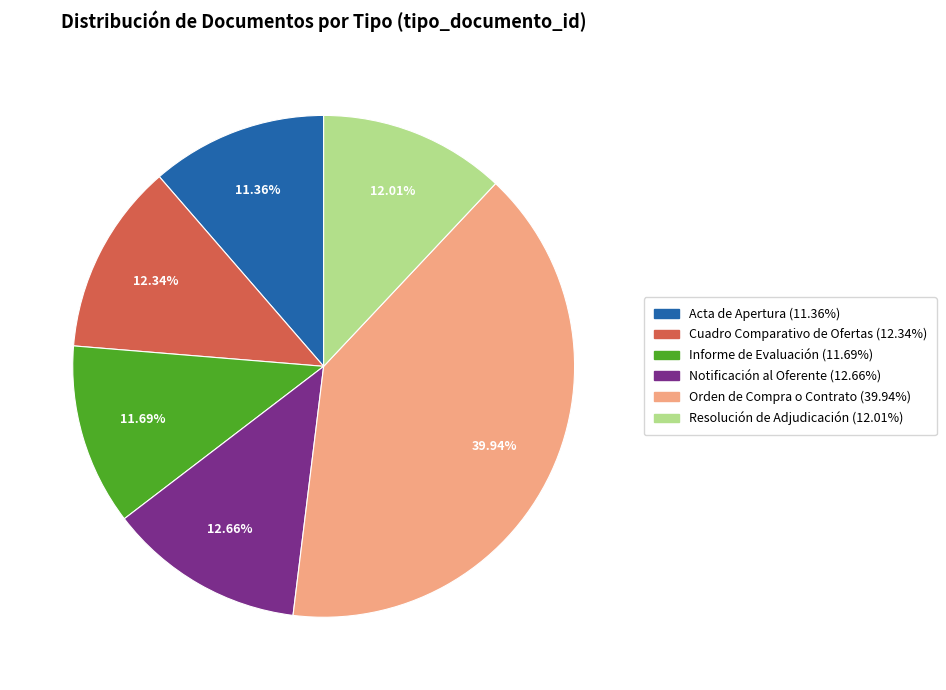

How many slices are in this pie chart?

6